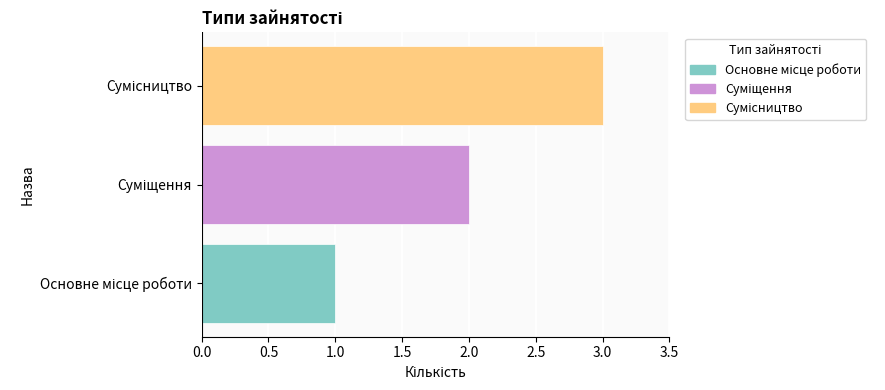

What is the maximum value shown in the chart?

3